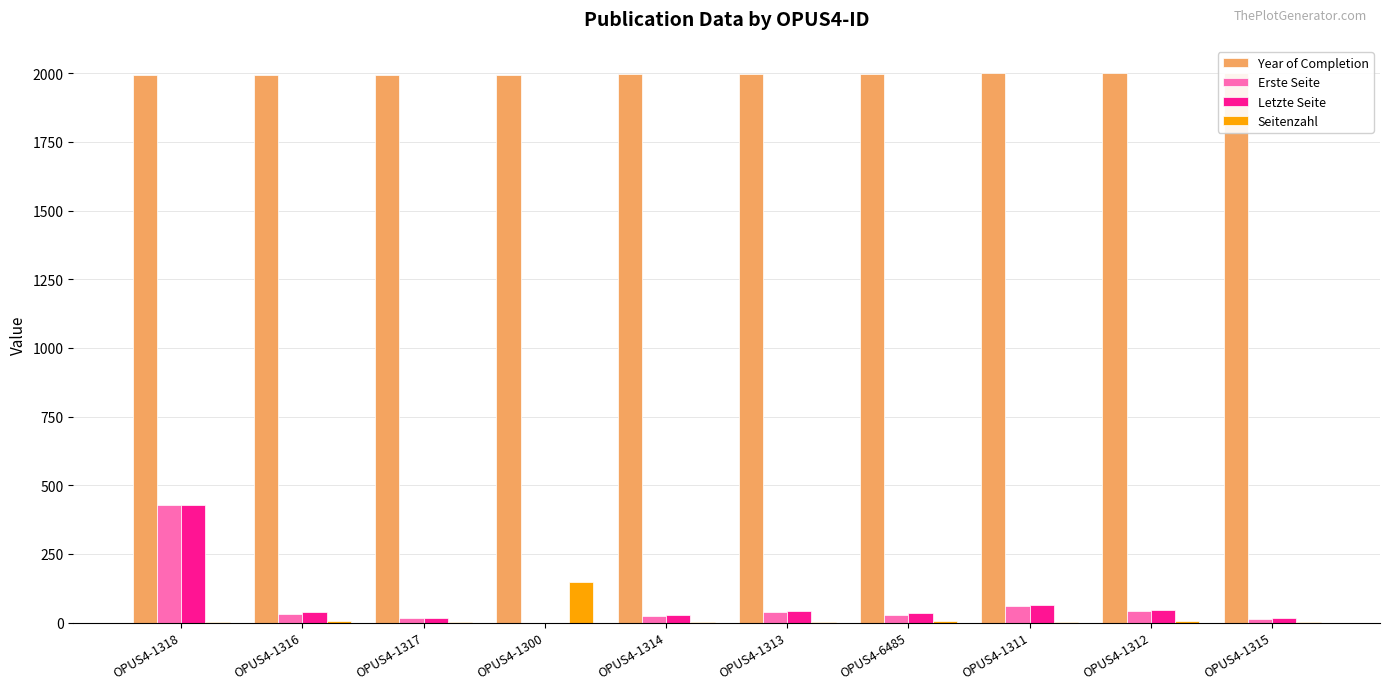

Reading left to right, what are all the values shown in this chart?

Year of Completion: OPUS4-1318=1992	OPUS4-1316=1994	OPUS4-1317=1994	OPUS4-1300=1995	OPUS4-1314=1997	OPUS4-1313=1998	OPUS4-6485=1998	OPUS4-1311=2000	OPUS4-1312=2000	OPUS4-1315=2000
Erste Seite: OPUS4-1318=427	OPUS4-1316=32	OPUS4-1317=16	OPUS4-1300=0	OPUS4-1314=24	OPUS4-1313=40	OPUS4-6485=26	OPUS4-1311=61	OPUS4-1312=42	OPUS4-1315=14
Letzte Seite: OPUS4-1318=429	OPUS4-1316=37	OPUS4-1317=17	OPUS4-1300=0	OPUS4-1314=26	OPUS4-1313=43	OPUS4-6485=33	OPUS4-1311=62	OPUS4-1312=47	OPUS4-1315=16
Seitenzahl: OPUS4-1318=2	OPUS4-1316=5	OPUS4-1317=1	OPUS4-1300=147	OPUS4-1314=2	OPUS4-1313=3	OPUS4-6485=7	OPUS4-1311=1	OPUS4-1312=5	OPUS4-1315=2